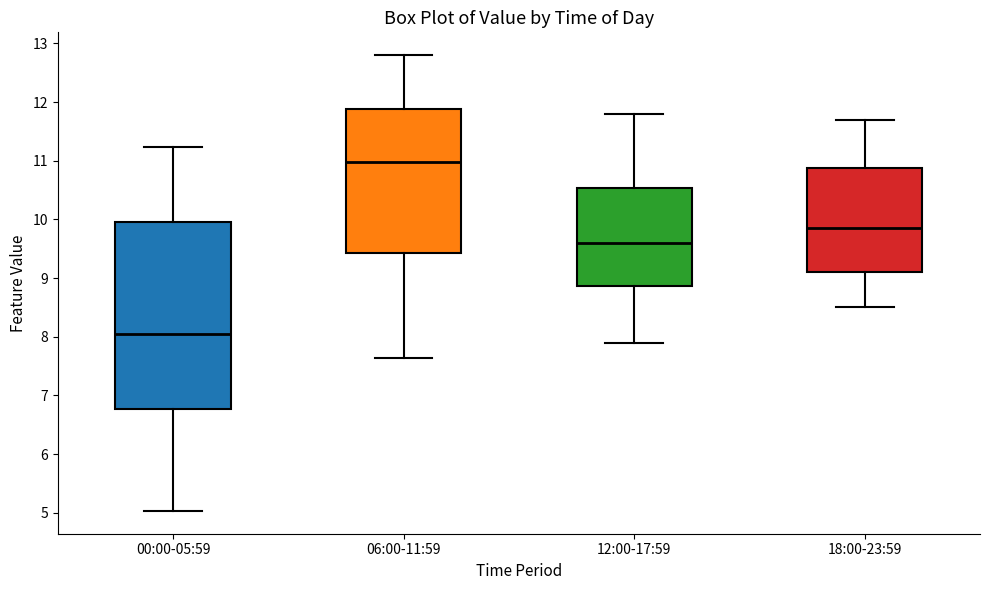

Reading left to right, transcribe this box plot: for each box, give where its median line is, the range the box spans, and where its two whiskers end, as read against the y-axis. The values are not printed on the chart, so give them approximately, as read against the axis.

00:00-05:59: median 8.0, box 6.8 to 10.0, whiskers 5.0 to 11.2
06:00-11:59: median 11.0, box 9.4 to 11.9, whiskers 7.6 to 12.8
12:00-17:59: median 9.6, box 8.9 to 10.5, whiskers 7.9 to 11.8
18:00-23:59: median 9.9, box 9.1 to 10.9, whiskers 8.5 to 11.7